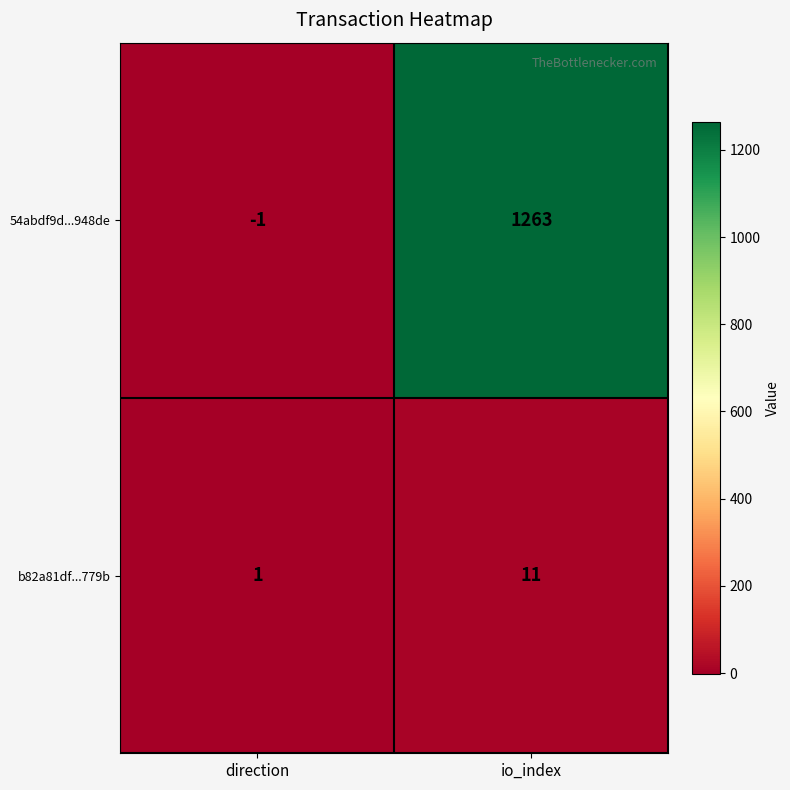

Which series changed the most between direction and io_index?

54abdf9d...948de